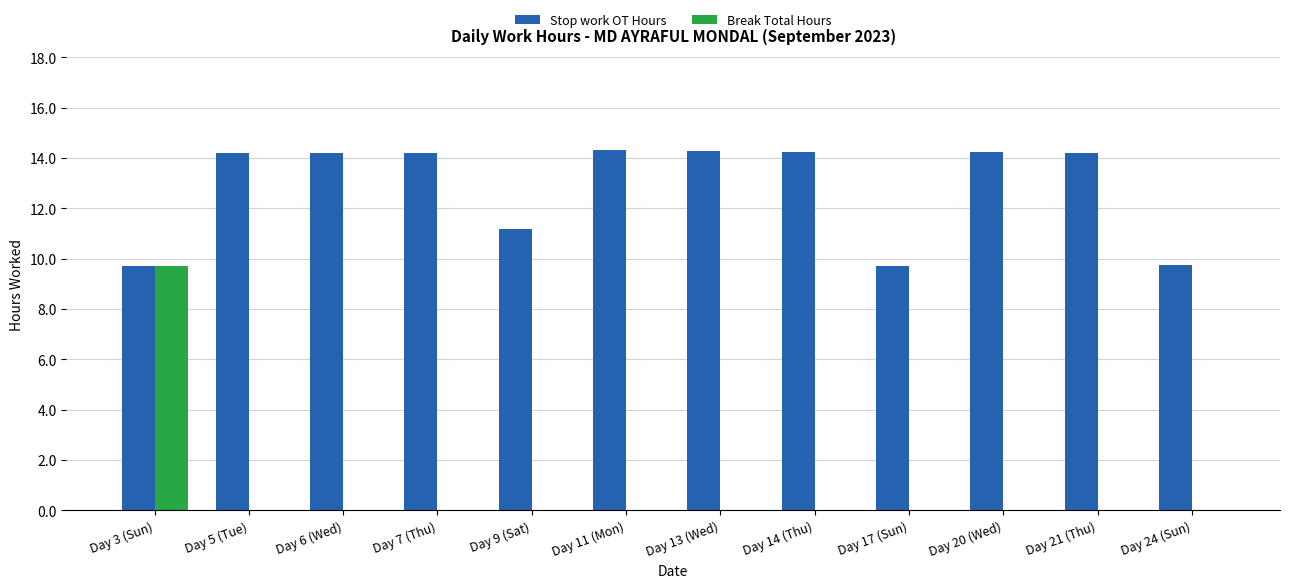

How many Break Total Hours values are between 0 and 1?

11